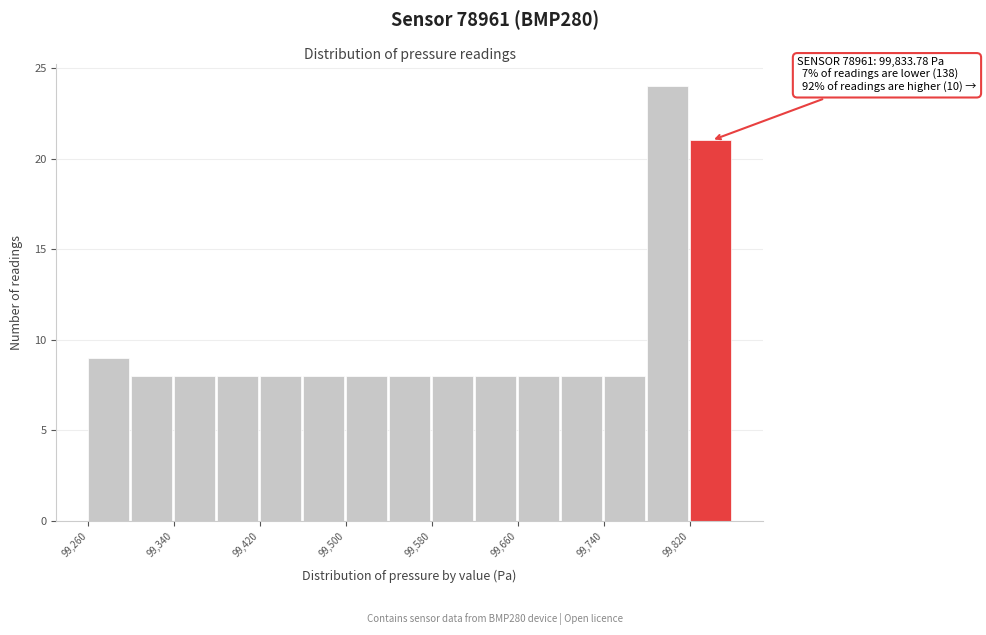

Over which range of the x-axis is the bar tallest?

99780 to 99820